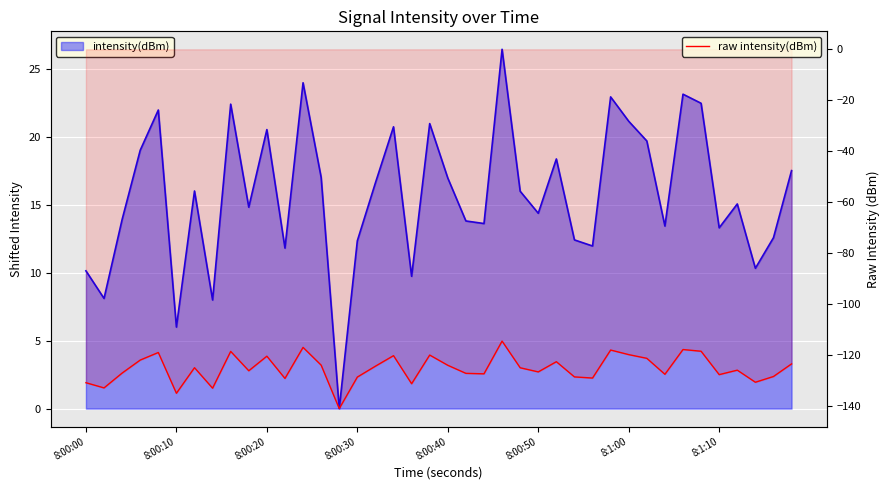

What is the maximum value shown in the chart?

-114.5